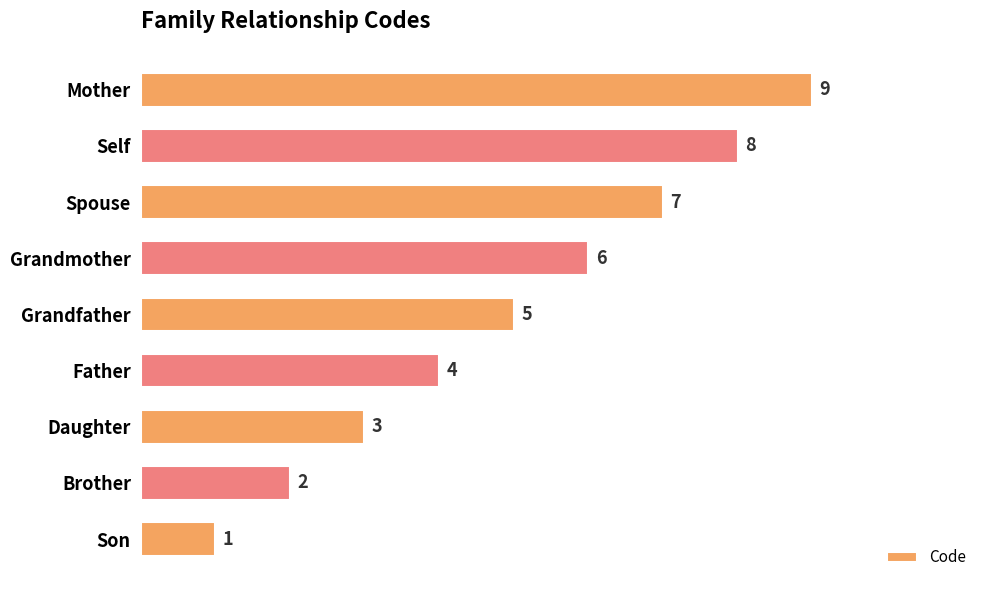

The chart shows a value of 9 at Mother. True or false?

True